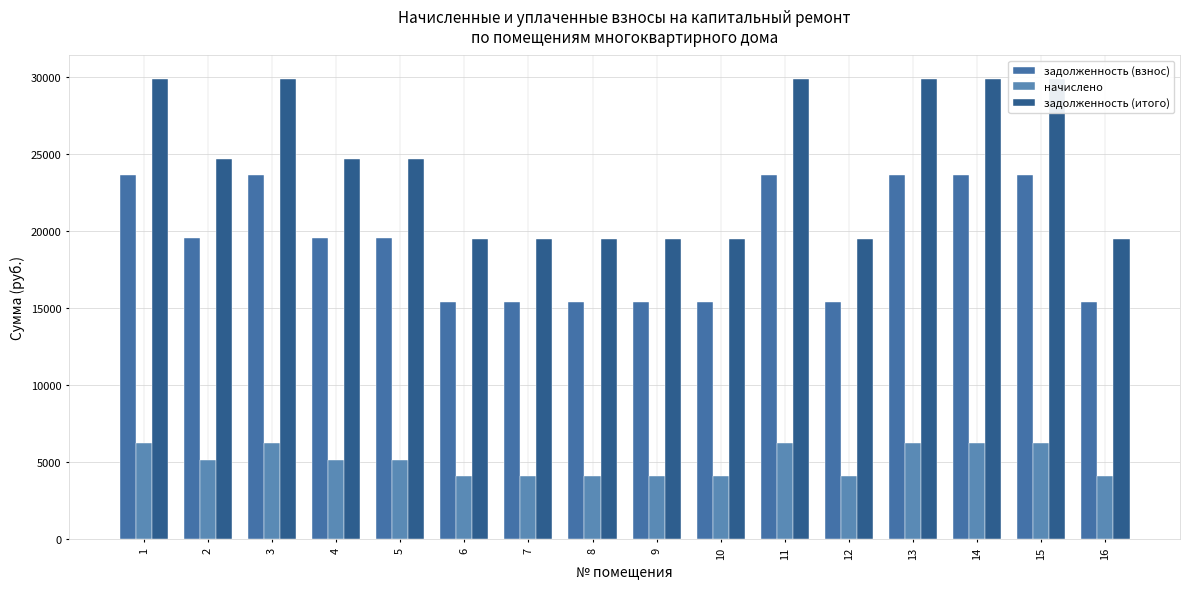

The value of задолженность (взнос) at 5 is 9436.3. True or false?

False